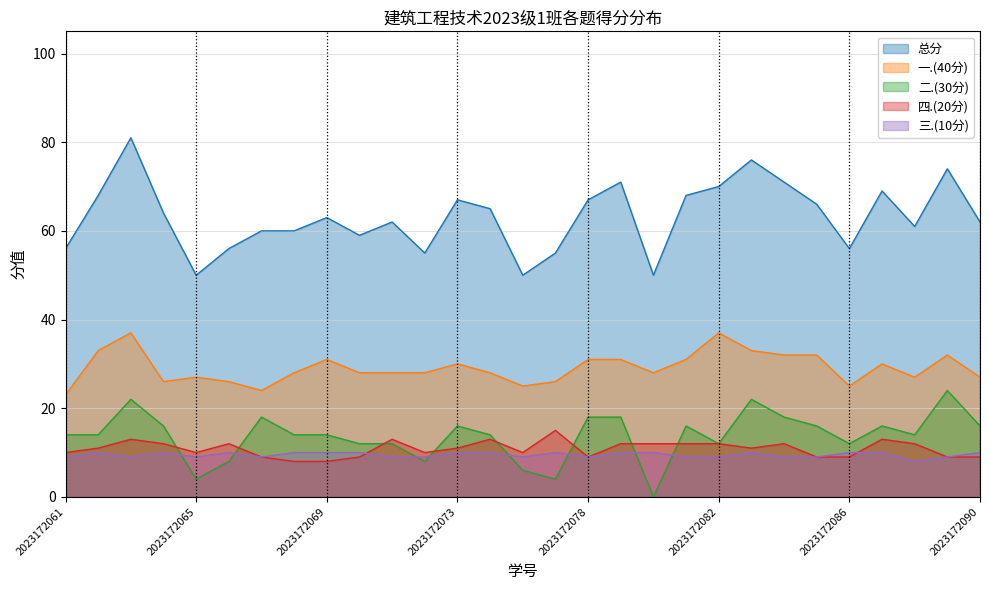

Which has a higher value, 2023172086 or 2023172085?

2023172085